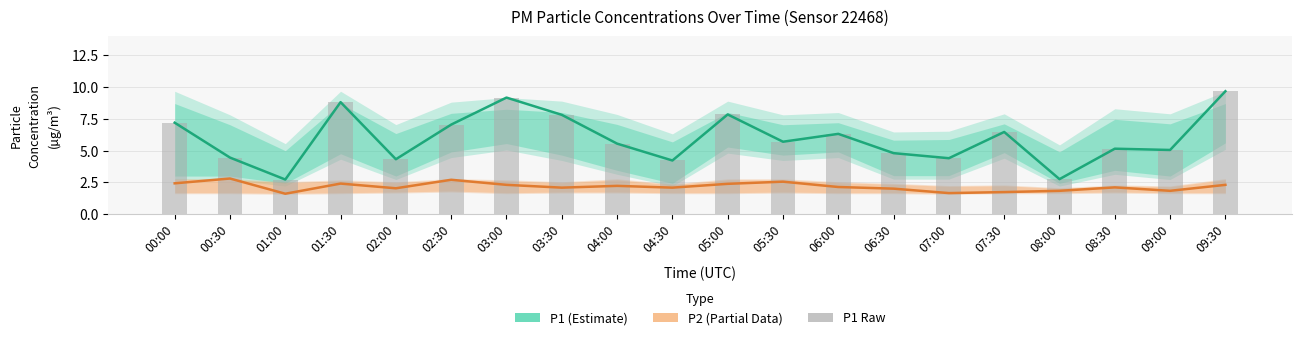

The P1 (Estimate) series shows 9.6 at 00:00. True or false?

False